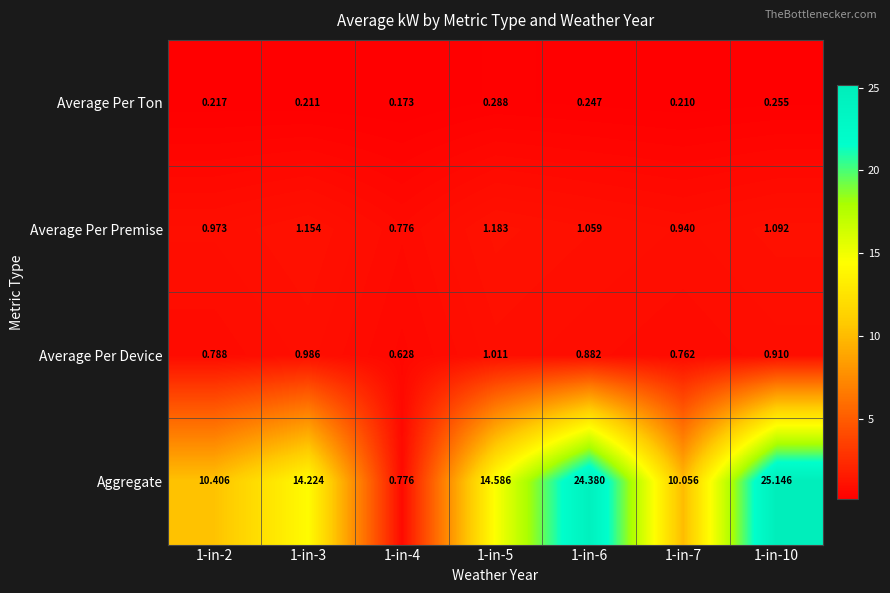

Rank the series at 1-in-7 from highest to lowest value.

Aggregate, Average Per Premise, Average Per Device, Average Per Ton